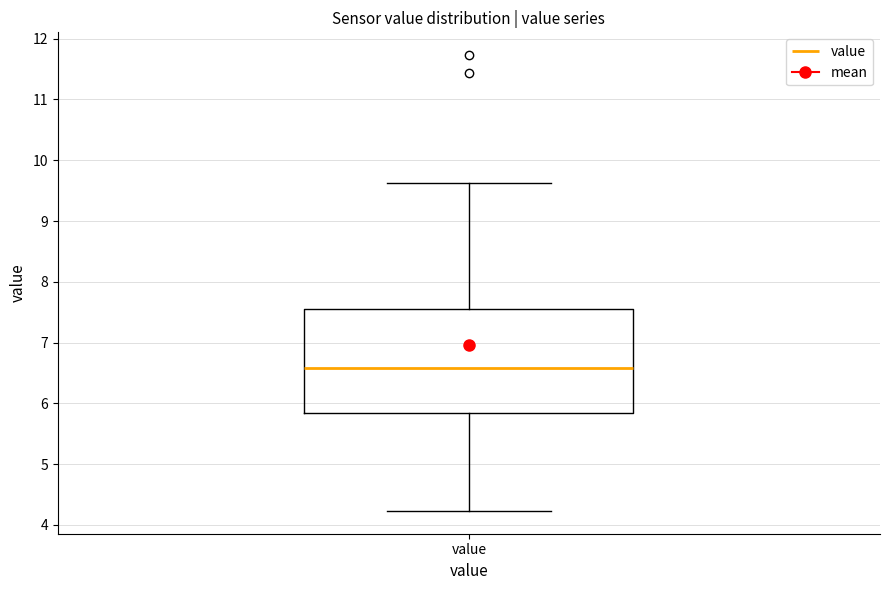

Transcribe this box plot: give where the median line is, the range the box spans, and where the two whiskers end, as read against the y-axis. The values are not printed on the chart, so give them approximately, as read against the axis.

median 6.6, box 5.8 to 7.6, whiskers 4.2 to 9.6